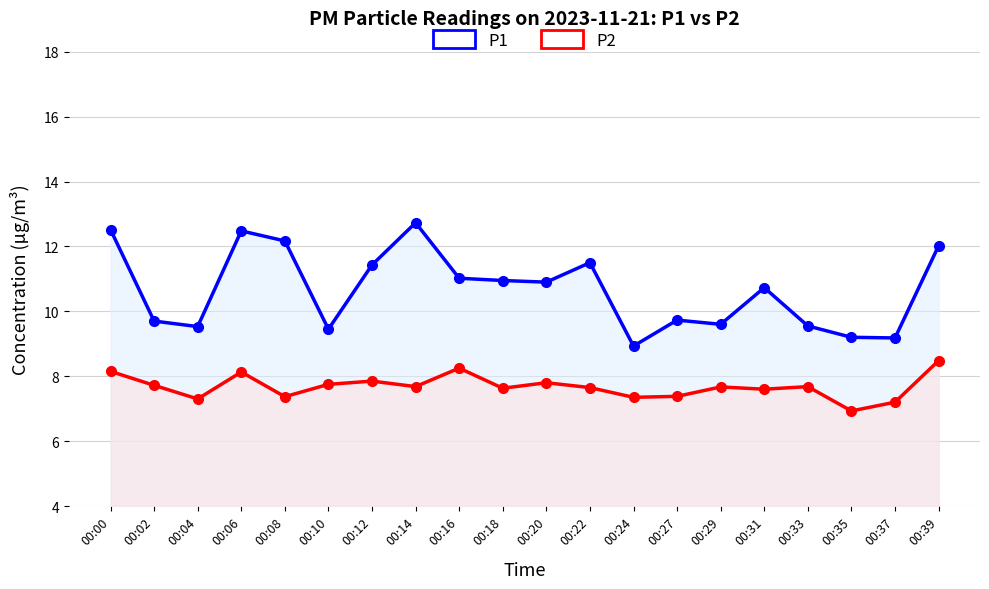

What is the difference between the second highest and second lowest values in the P2 series?

1.0